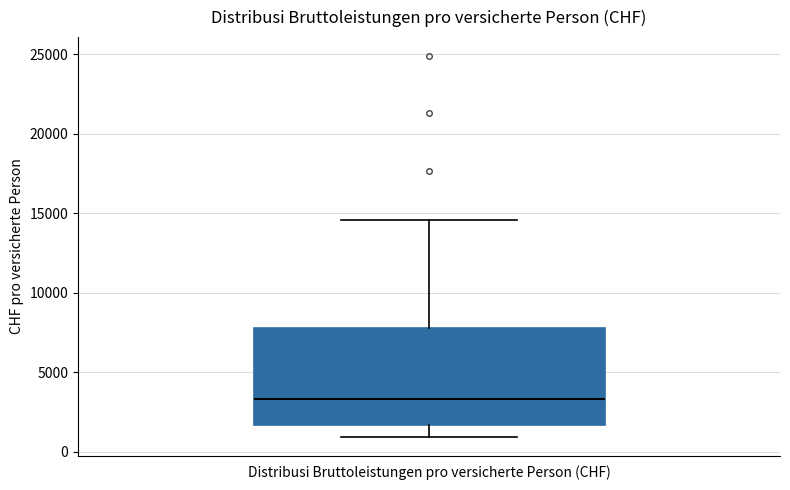

Transcribe this box plot: give where the median line is, the range the box spans, and where the two whiskers end, as read against the y-axis. The values are not printed on the chart, so give them approximately, as read against the axis.

median 3500, box 1500 to 8000, whiskers 1000 to 14500